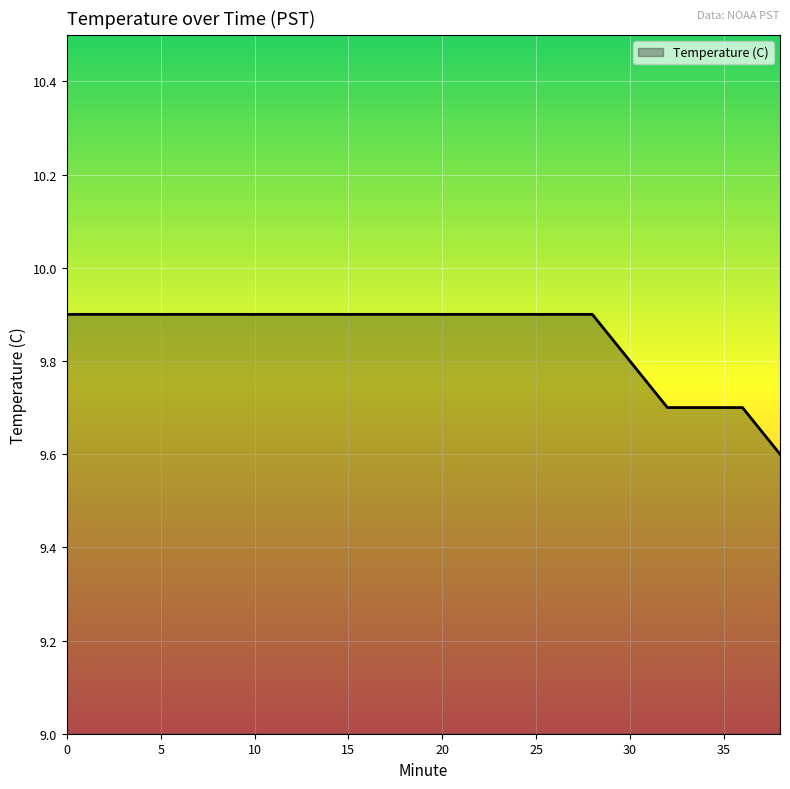

What is the sum of all values?

197.0